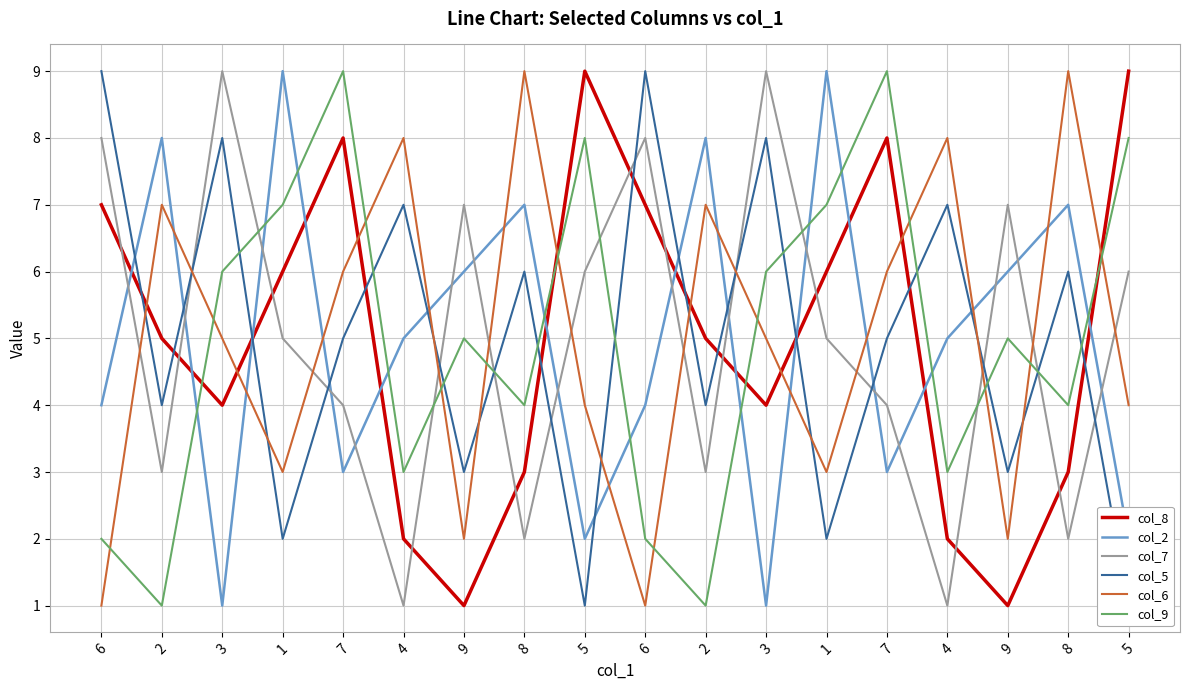

What is the sum of the col_9 values at 5 and 3?

14